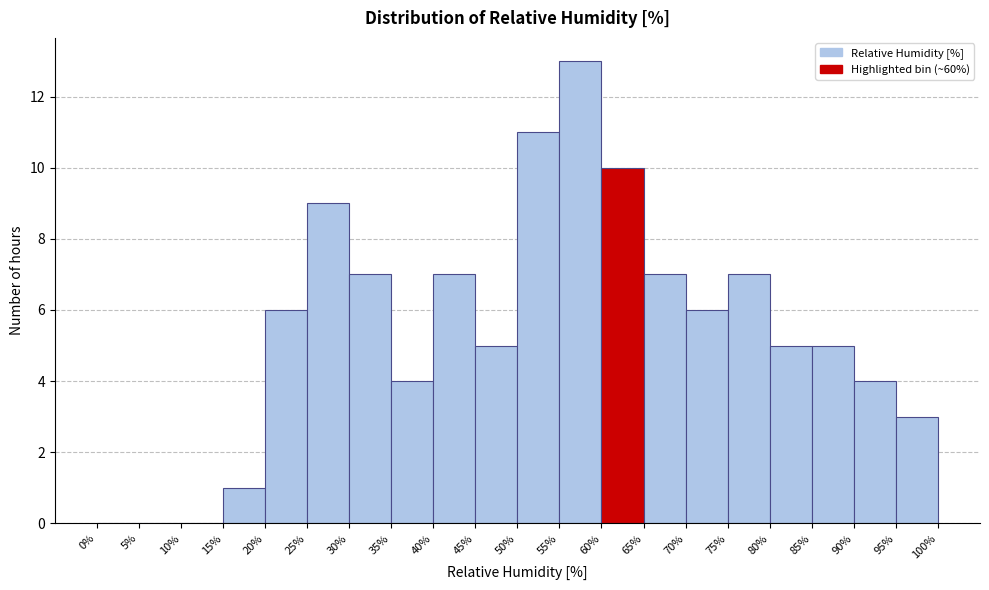

What is the height of the bar covering 50% to 55% on the x-axis? The values are not printed on the chart, so give them approximately, as read against the axis.

11